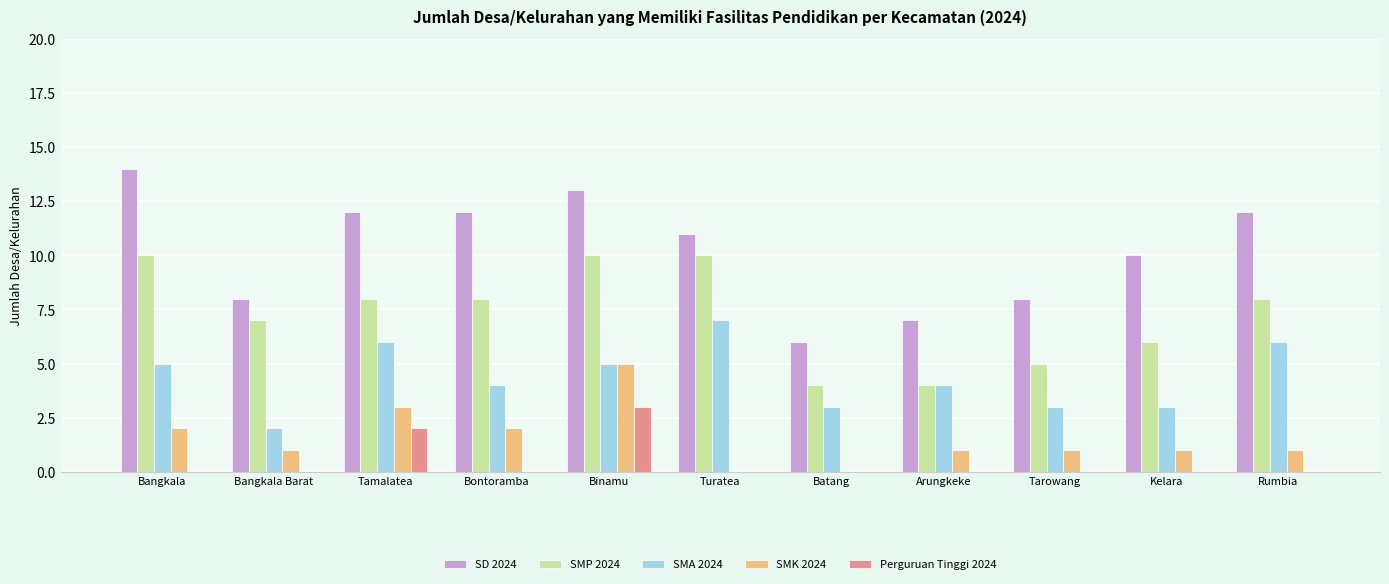

Does the chart contain stacked bars?

No